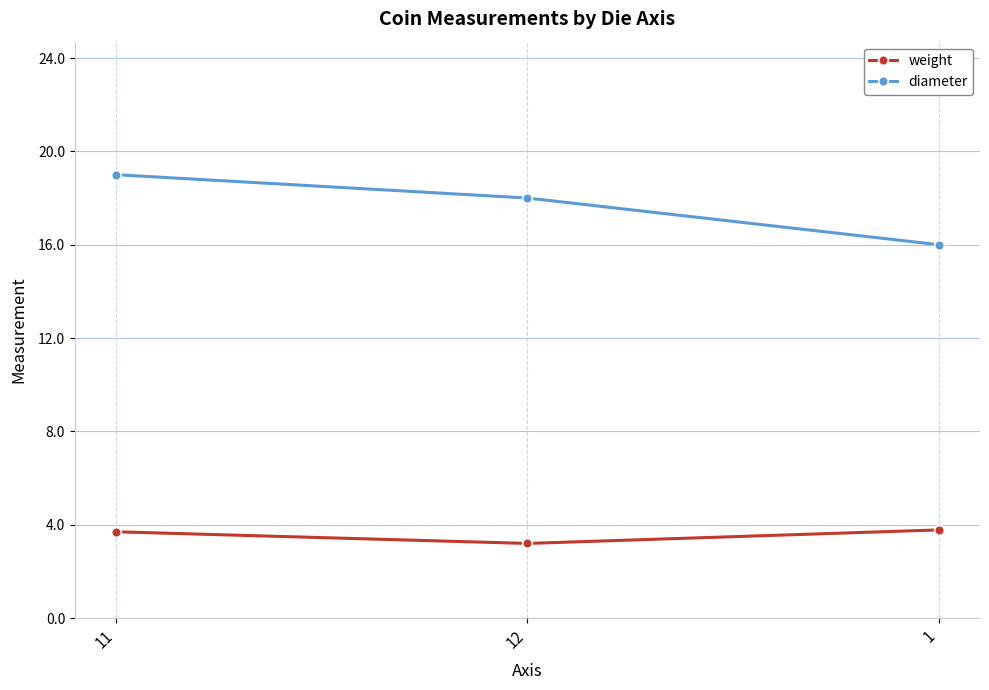

Count the number of data series in this chart.

2